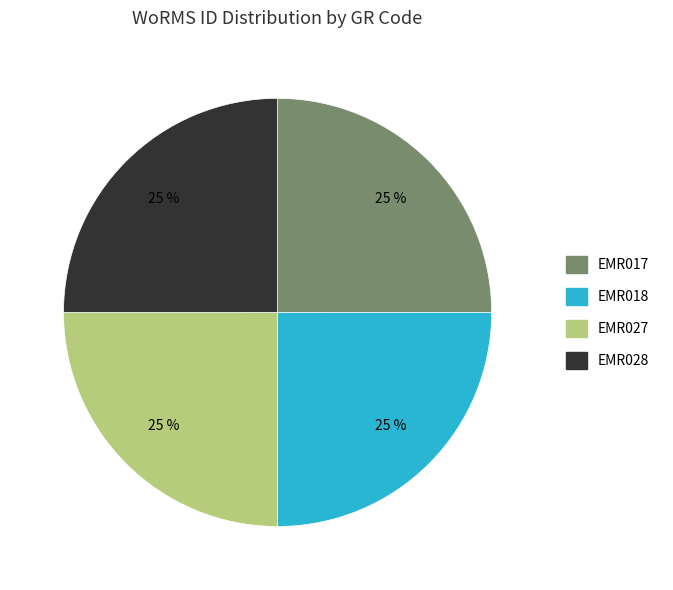

To the nearest percent, what is the combined percentage of EMR018 and EMR027?

50%